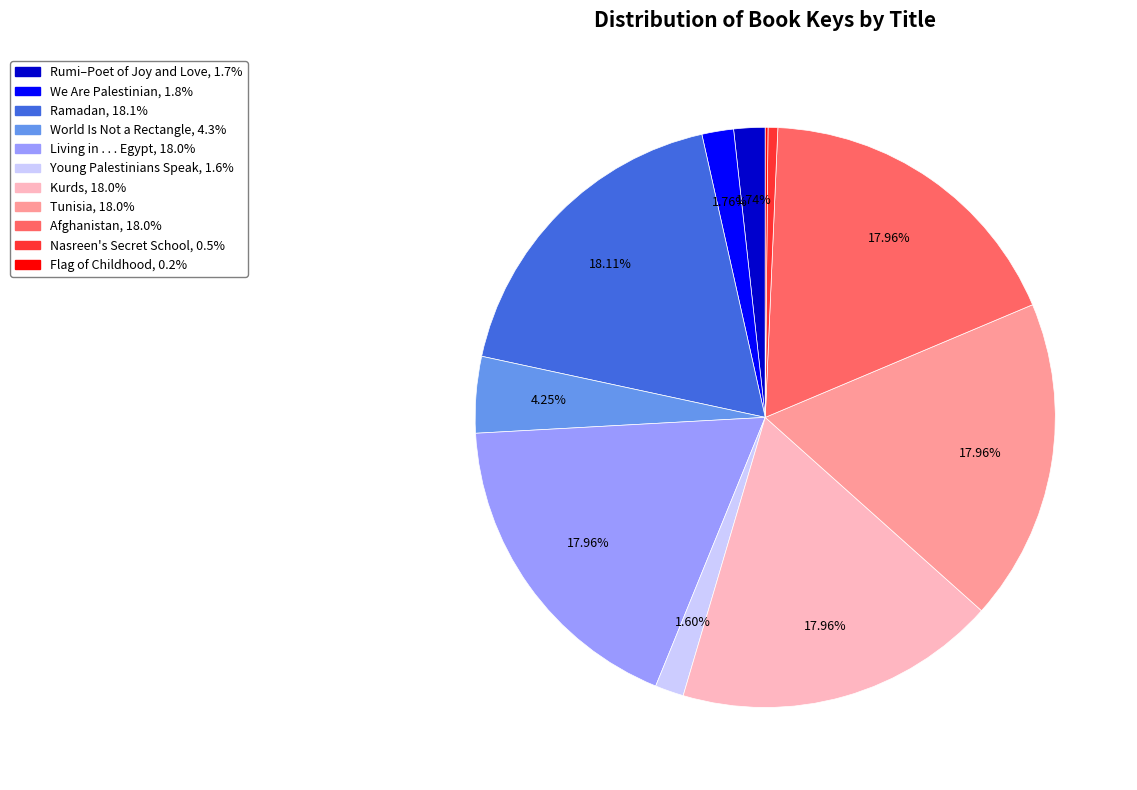

How much of the chart is everything except Ramadan?

81.9%